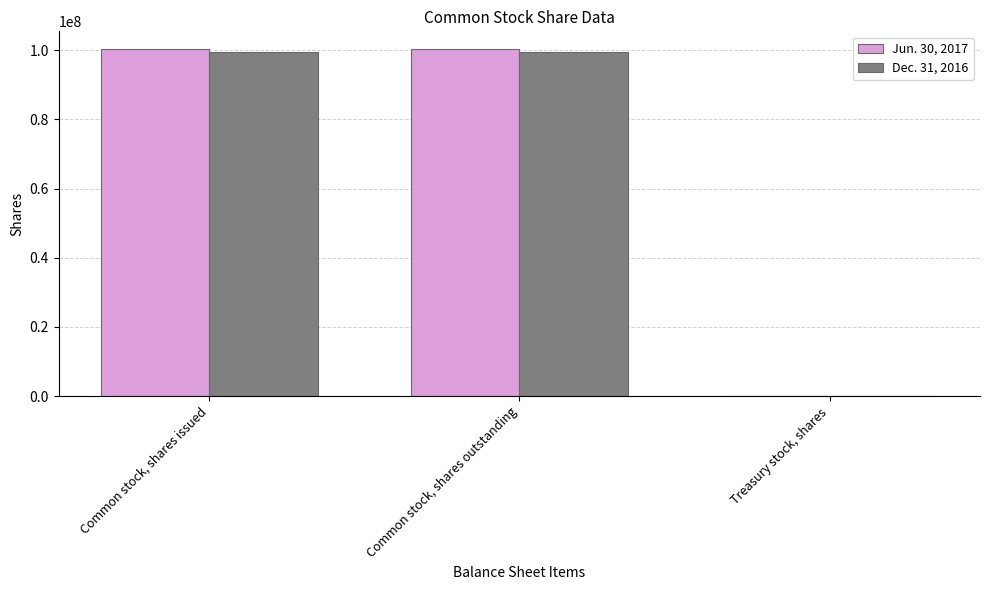

Is the value of Dec. 31, 2016 at Treasury stock, shares greater than the value of Jun. 30, 2017 at Common stock, shares outstanding?

No